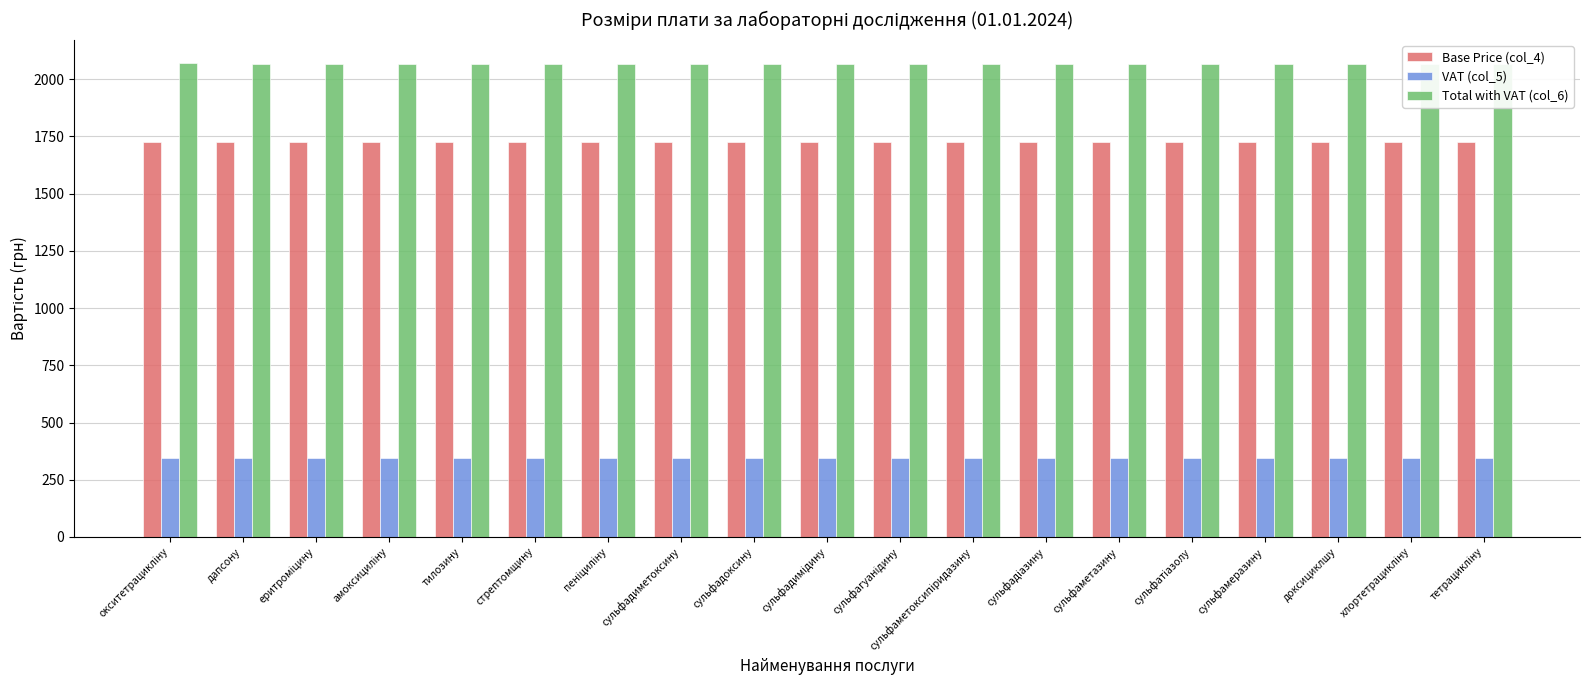

List the series in order of their peak value, highest first.

Total with VAT (col_6), Base Price (col_4), VAT (col_5)